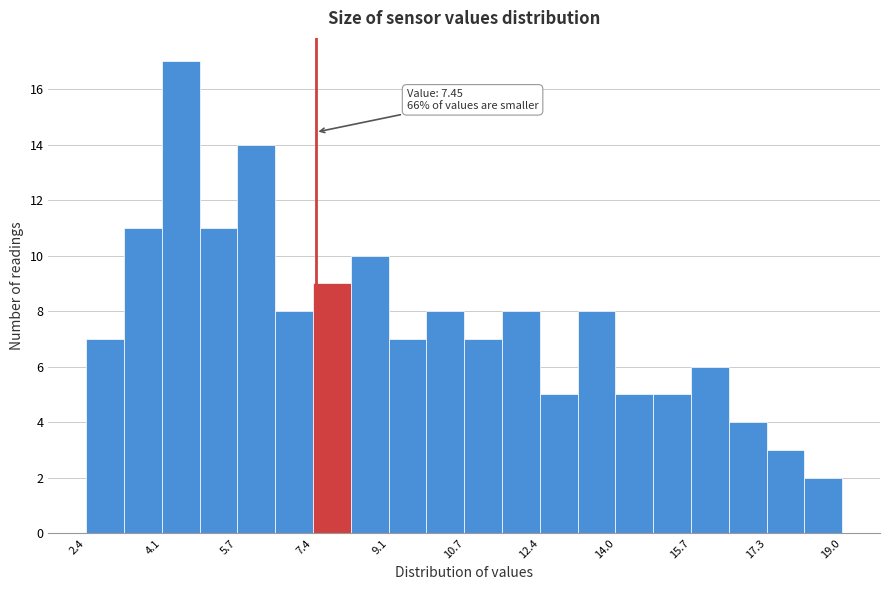

Over which range of the x-axis is the bar tallest?

4.0 to 5.0